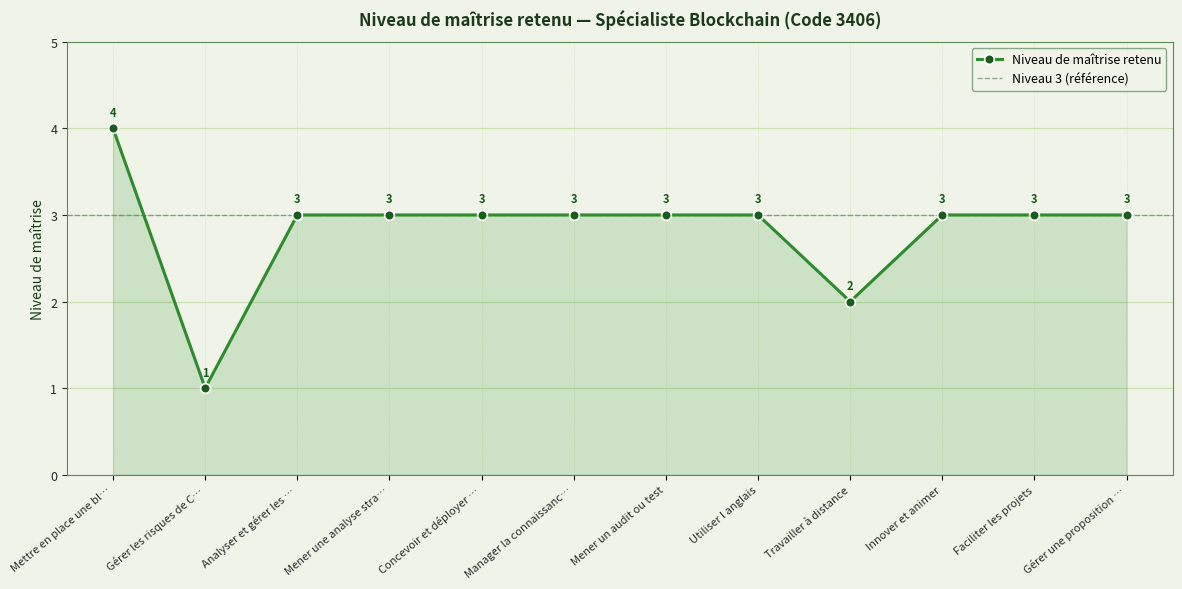

At which label does Niveau de maîtrise retenu first exceed 3?

Mettre en place une bl…